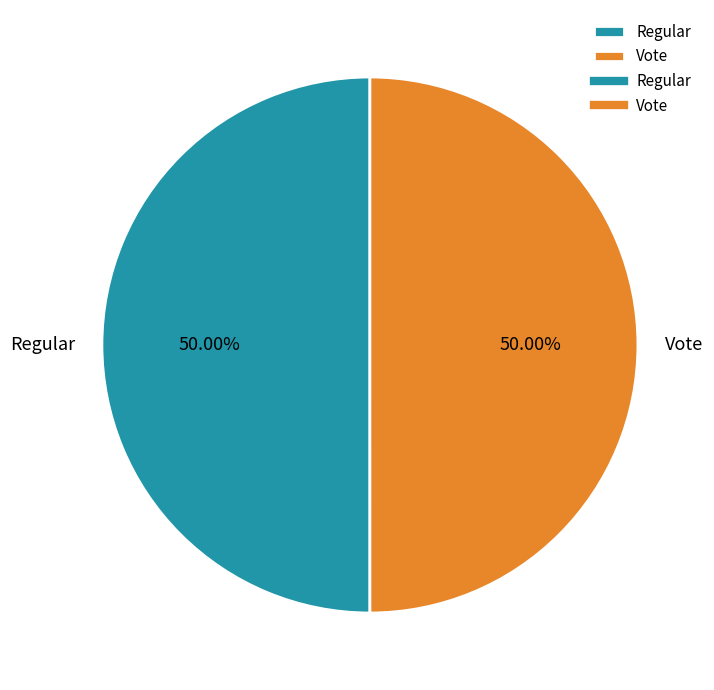

How many slices are in this pie chart?

2